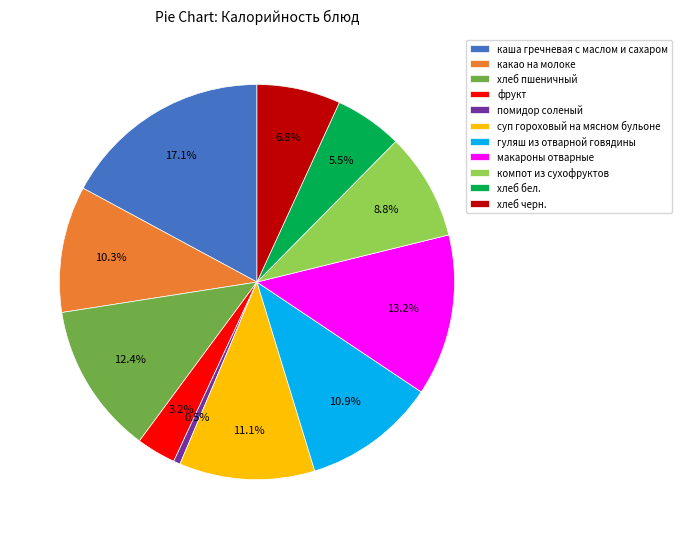

Does суп гороховый на мясном бульоне represent more than half of the total?

No